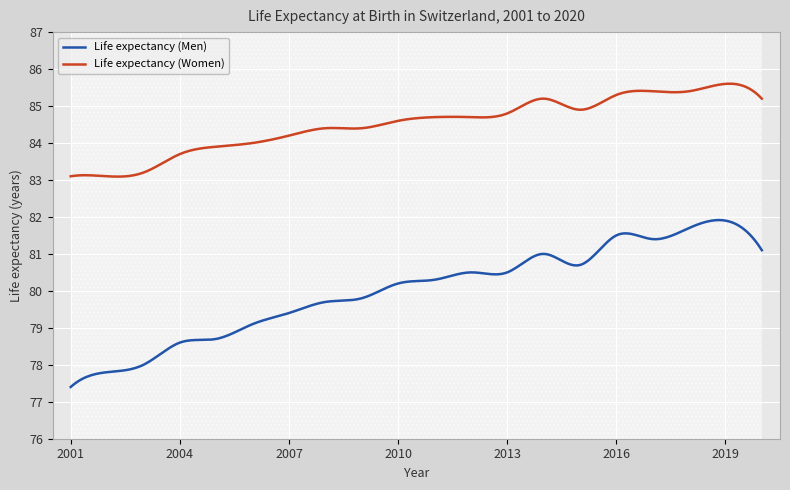

What is the spread (max minus min) of values at 2014?

4.2